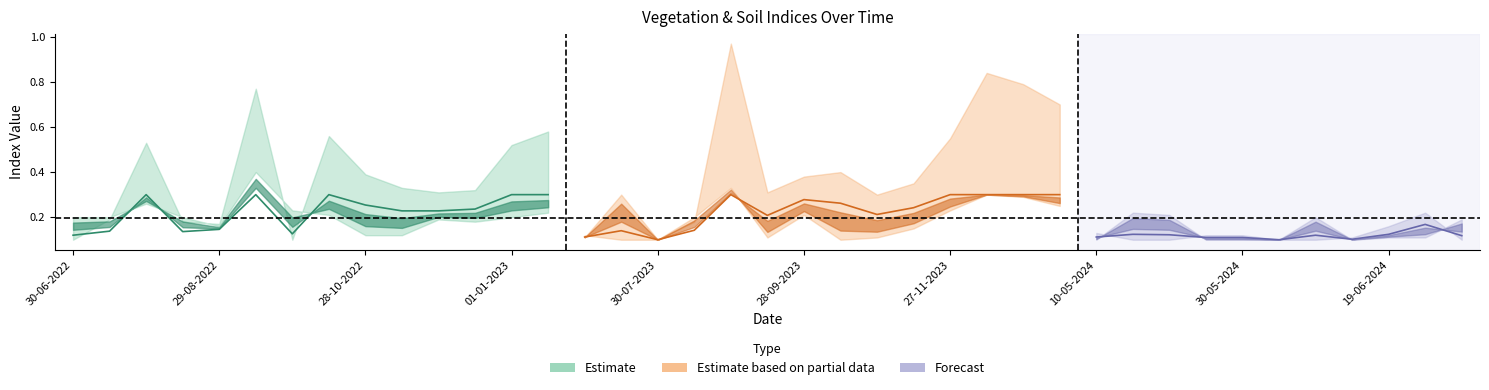

What is the label of the 24th point from the right?

15-07-2023